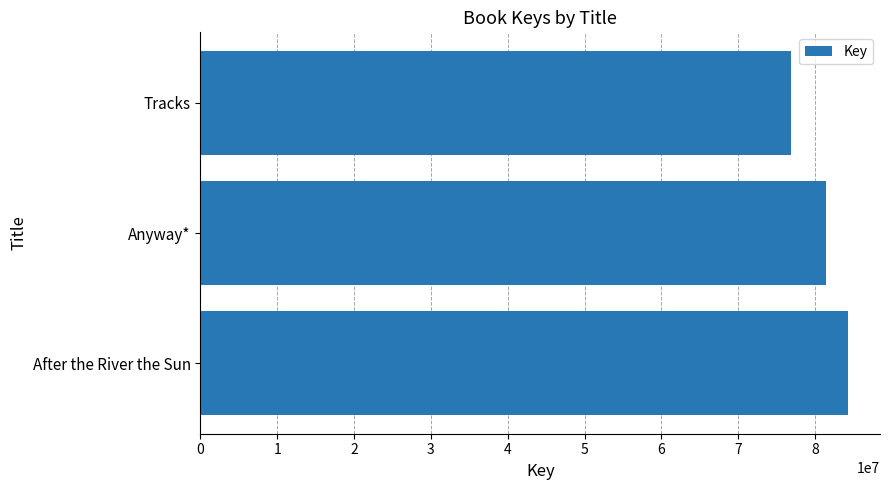

Rank the categories by value from highest to lowest.

After the River the Sun, Anyway*, Tracks